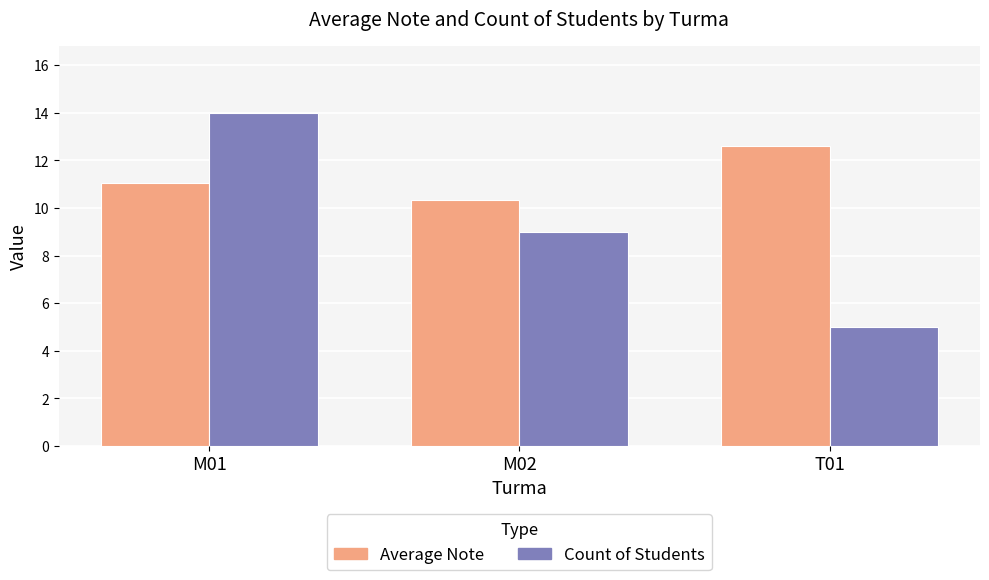

What is the sum of all Average Note values?

34.0